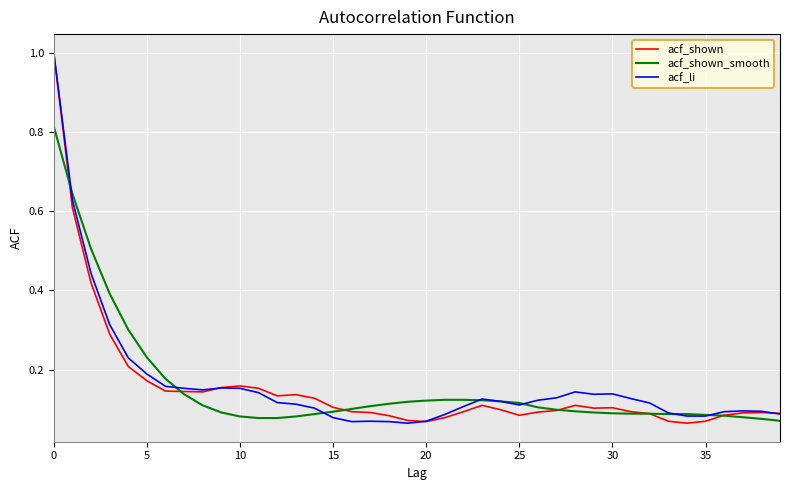

What is the highest value of the acf_shown series?

1.0